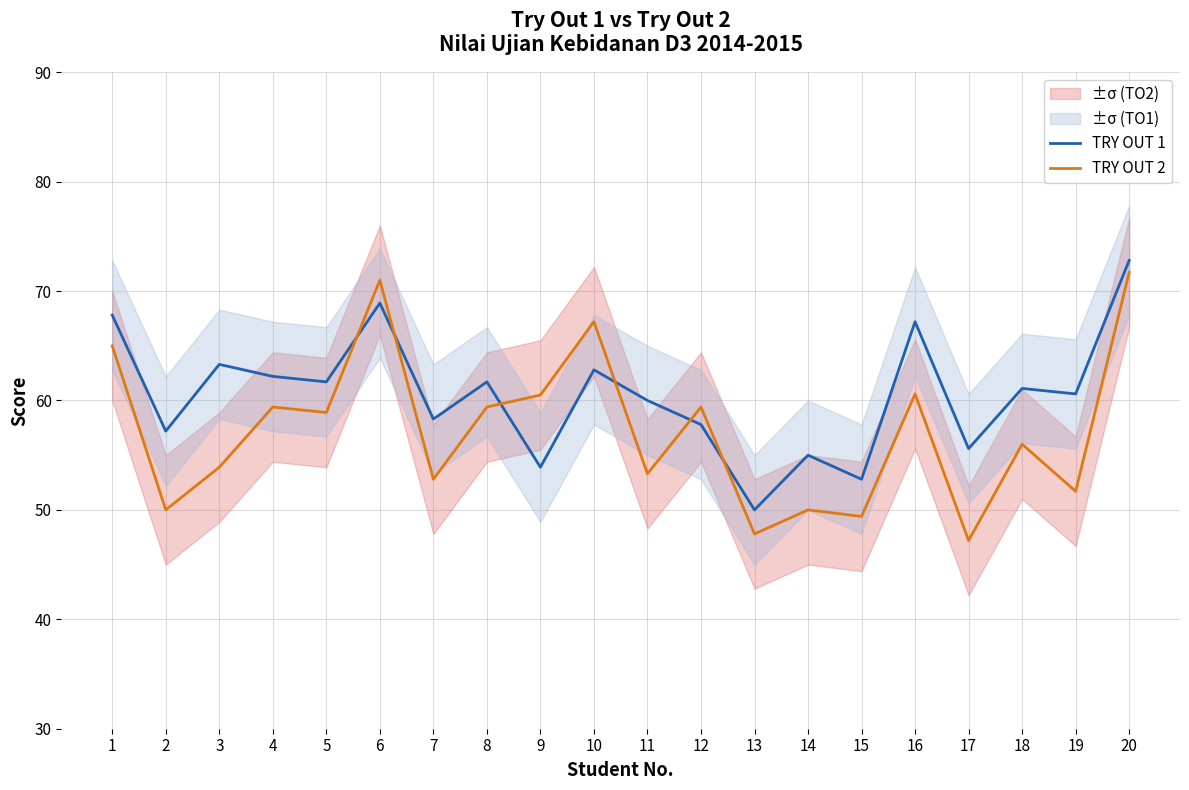

Is the value of TRY OUT 1 at 19 greater than the value of TRY OUT 2 at 1?

No